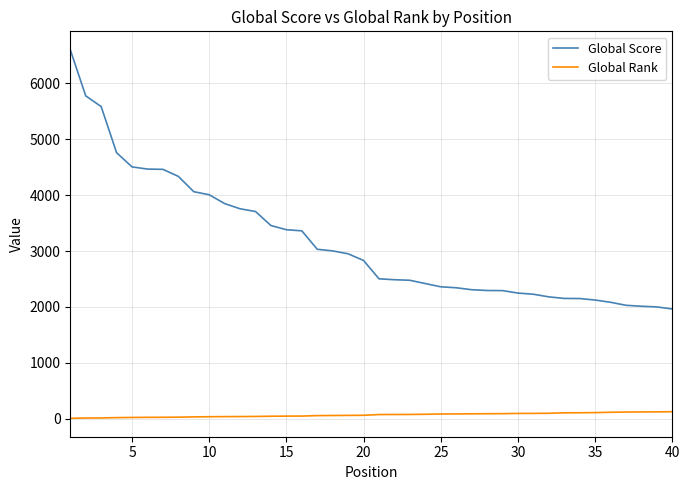

What is the maximum value for Global Score?

6603